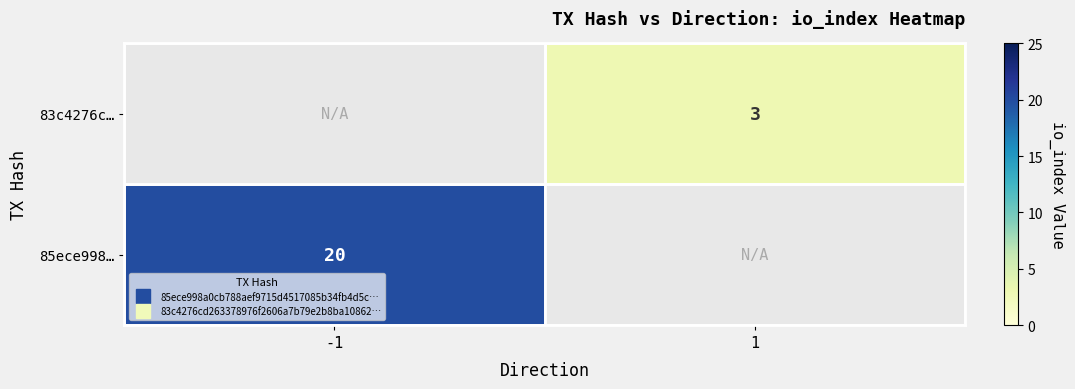

What is the difference between the 83c4276c… values at -1 and 1?

3